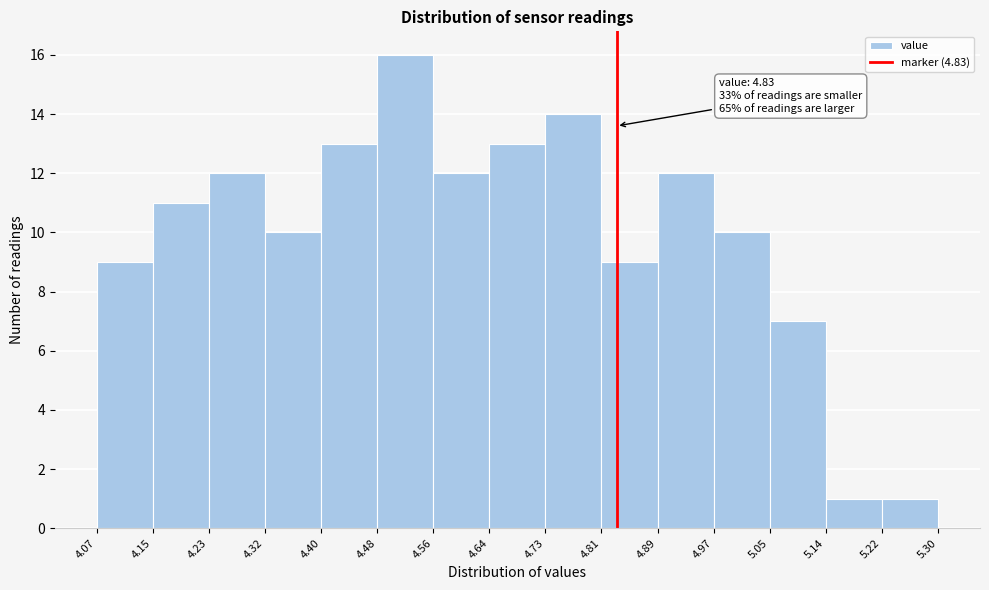

Over which range of the x-axis is the bar tallest?

4.48 to 4.56